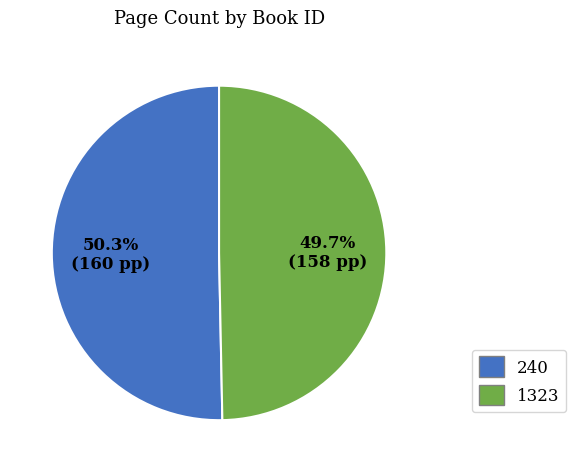

Does 240 account for over 50% of the chart?

Yes